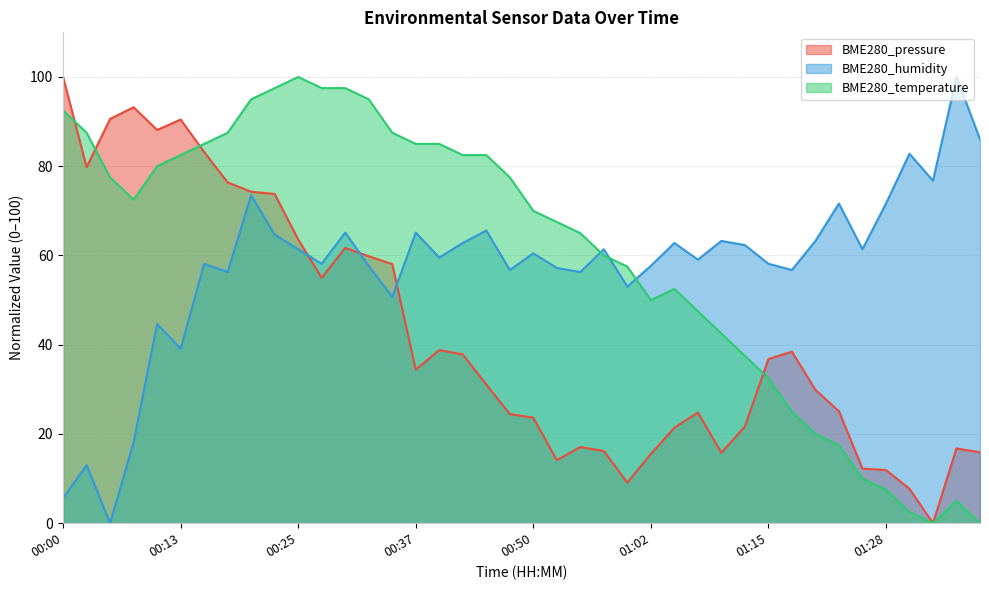

What is the difference between the highest and lowest values at 00:23?

32.8